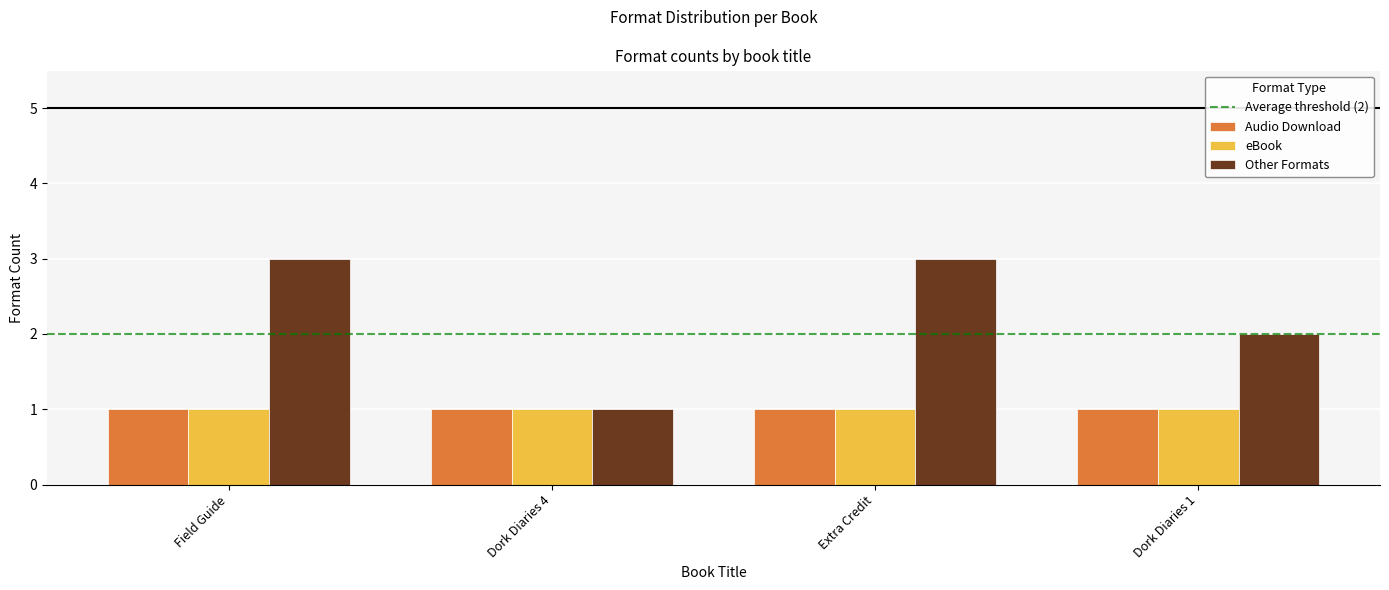

Which series has the largest total across all categories?

Other Formats